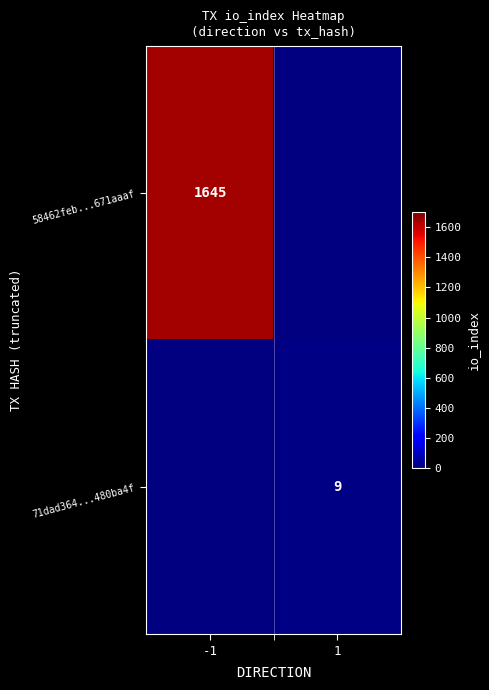

What is the maximum value shown in the chart?

1645.0